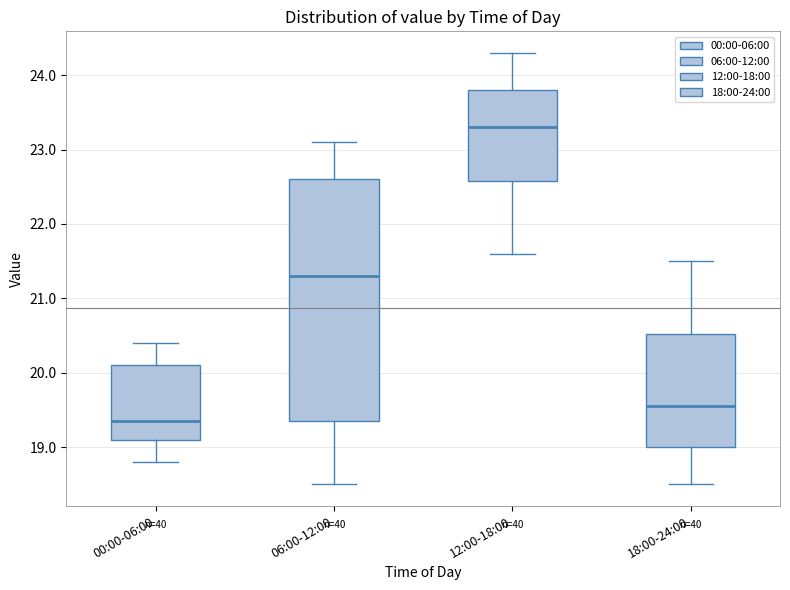

Comparing the boxes themselves (not the whiskers), which one is the tallest?

06:00-12:00